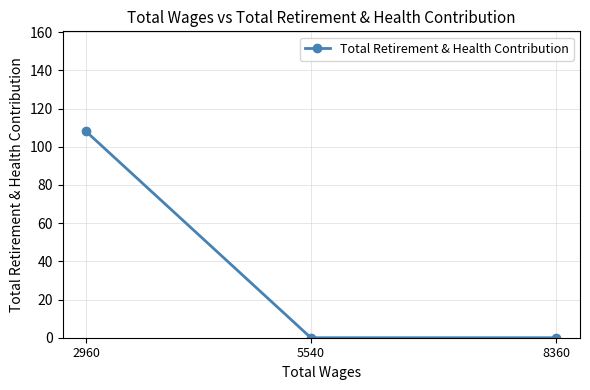

What is the greatest value displayed?

108